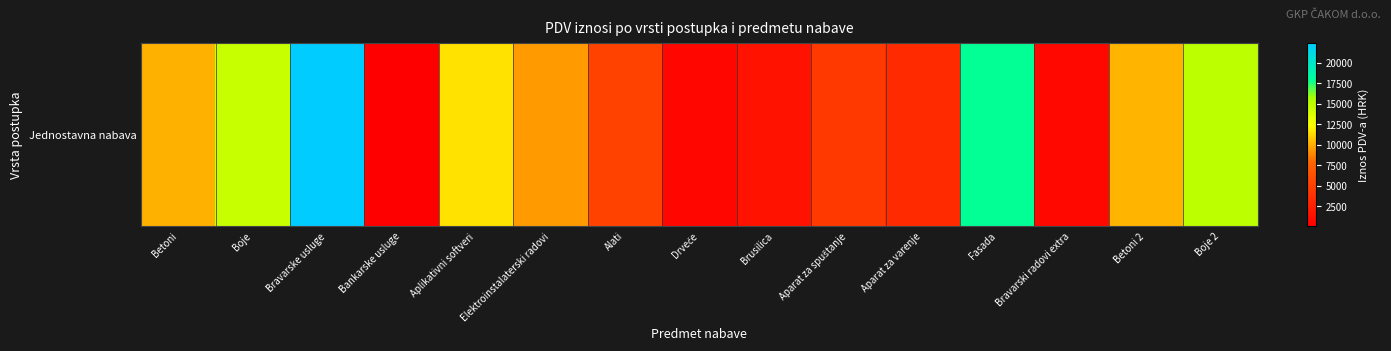

Rank the categories by value from highest to lowest.

Bravarske usluge, Fasada, Boje 2, Boje, Aplikativni softveri, Betoni 2, Betoni, Elektroinstalaterski radovi, Alati, Aparat za spuštanje, Aparat za varenje, Brusilica, Bravarski radovi extra, Drveće, Bankarske usluge